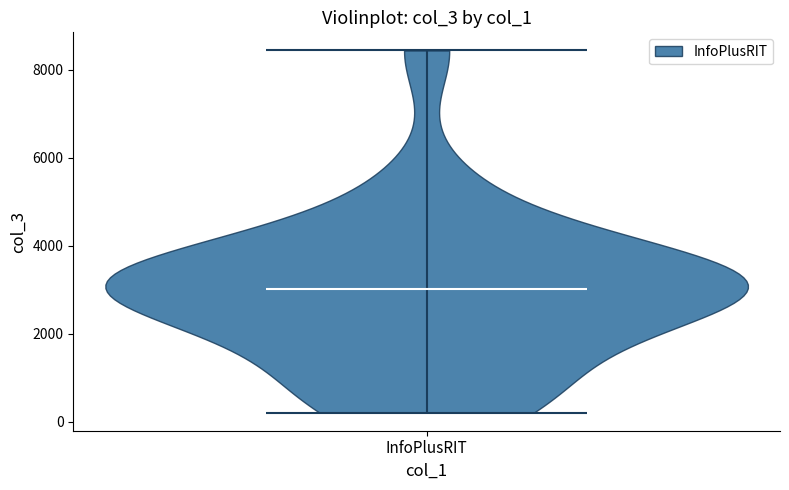

Read this violin plot against the y-axis: where its median line is, and the lowest and highest points the violin reaches. The values are not printed on the chart, so give them approximately, as read against the axis.

median line 3000, lowest point 200, highest point 8400